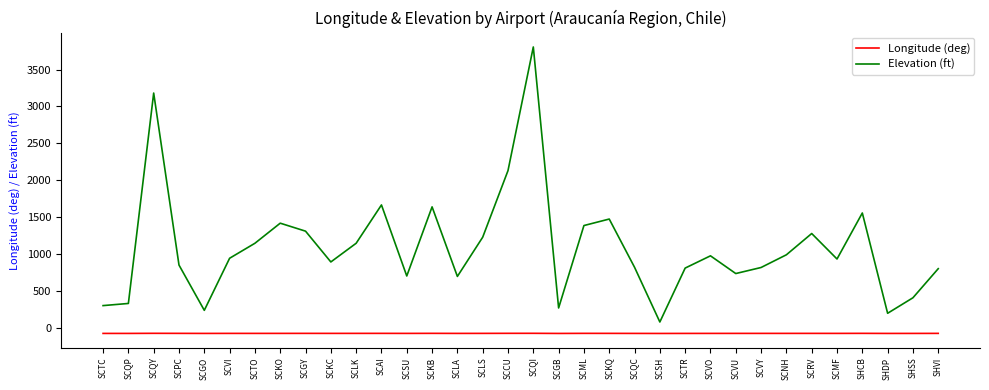

What is the difference between the second highest and second lowest values in the Longitude (deg) series?

1.6